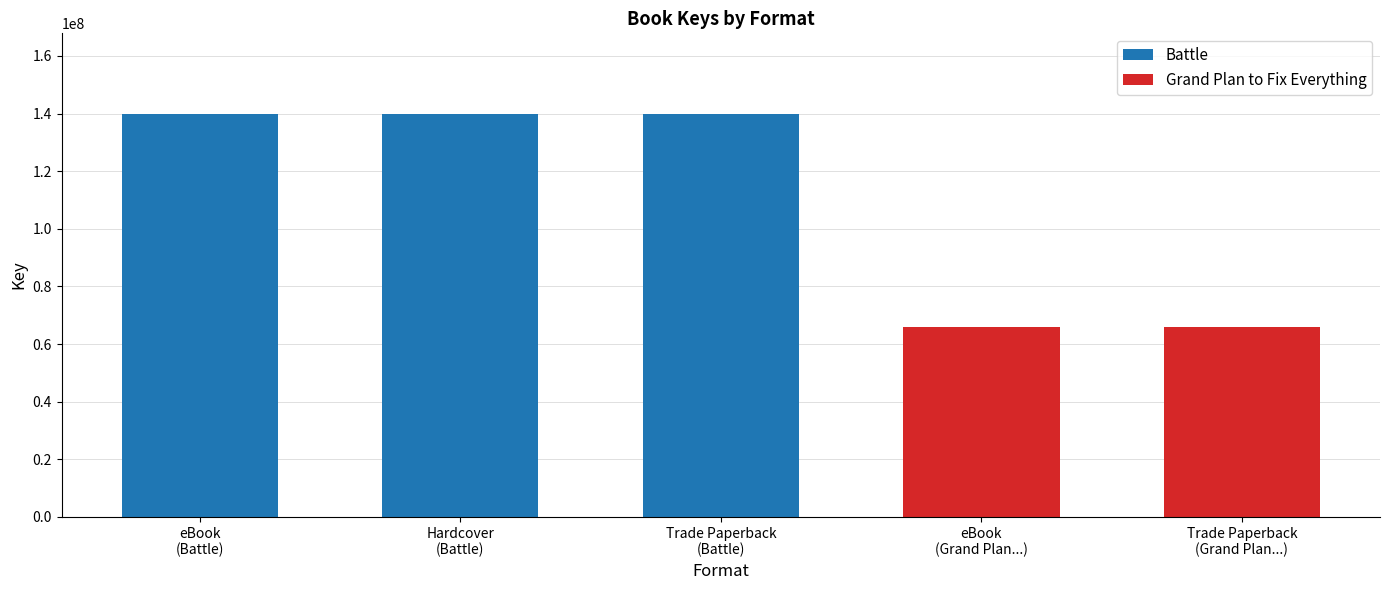

How many values are between 65948877 and 139882774?

5